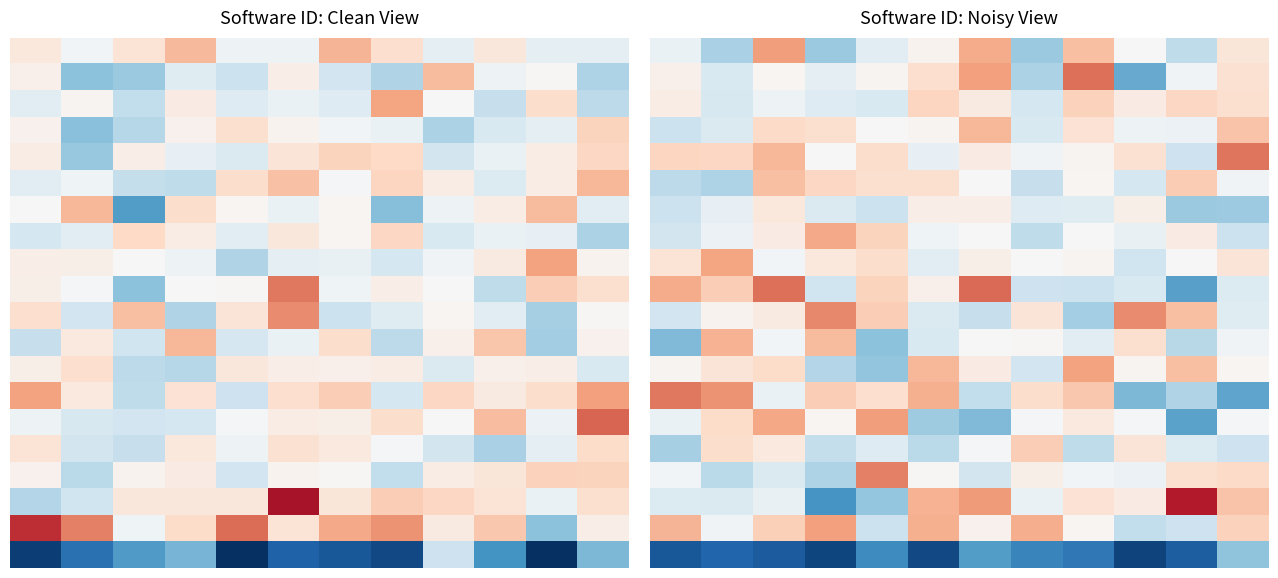

What is the minimum value shown in the chart?

0.5